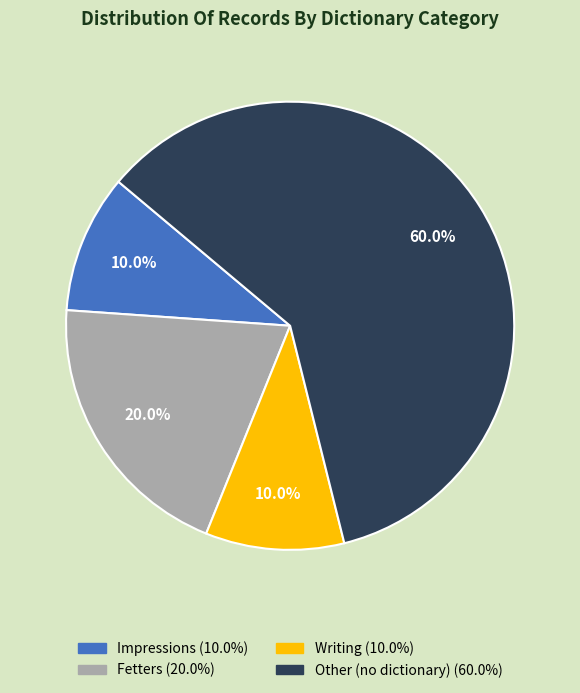

To the nearest percent, what is the average slice percentage?

25%